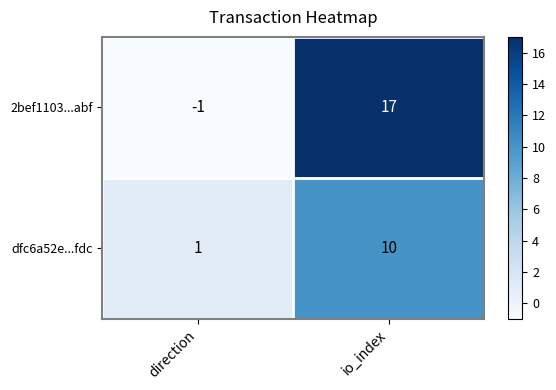

Where is dfc6a52e...fdc nearest to the value 5?

direction